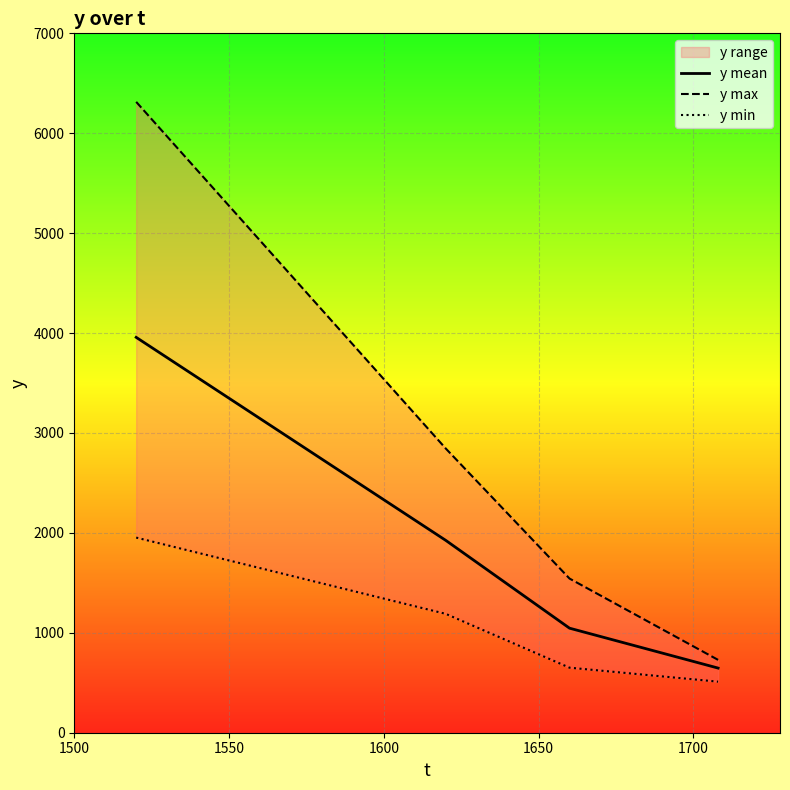

How many data points does each series have?

4